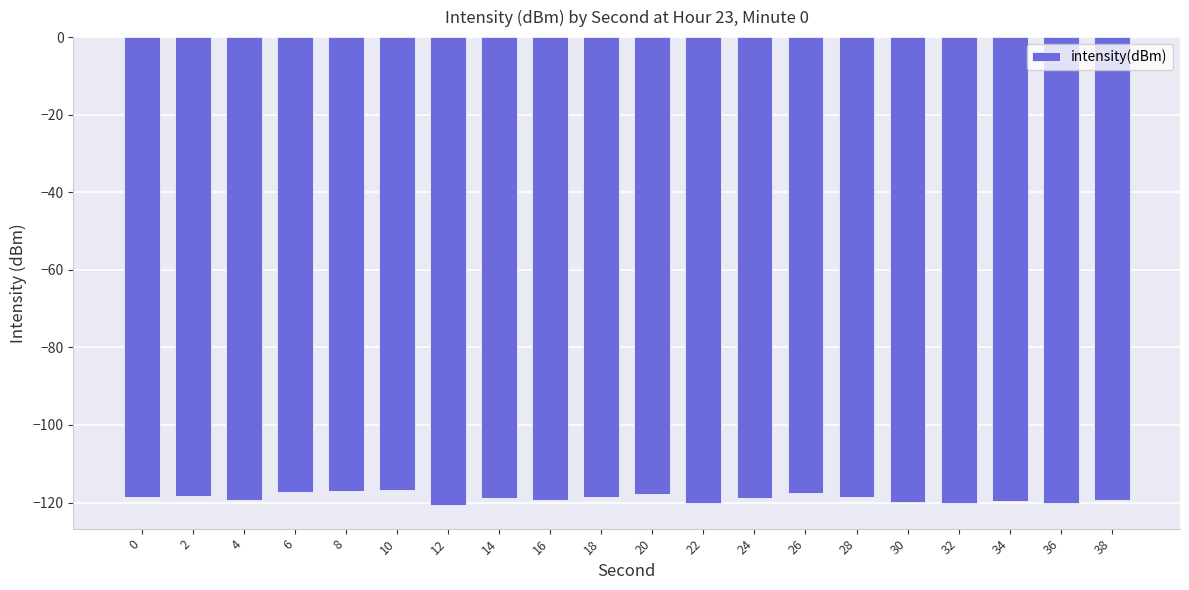

What is the smallest value displayed?

-120.7